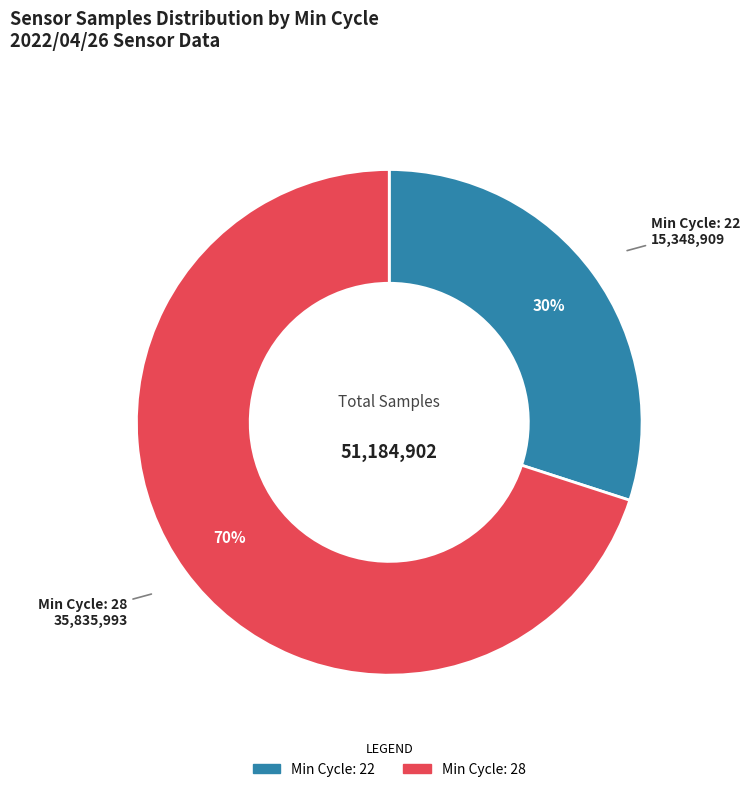

How many segments does this pie chart have?

2